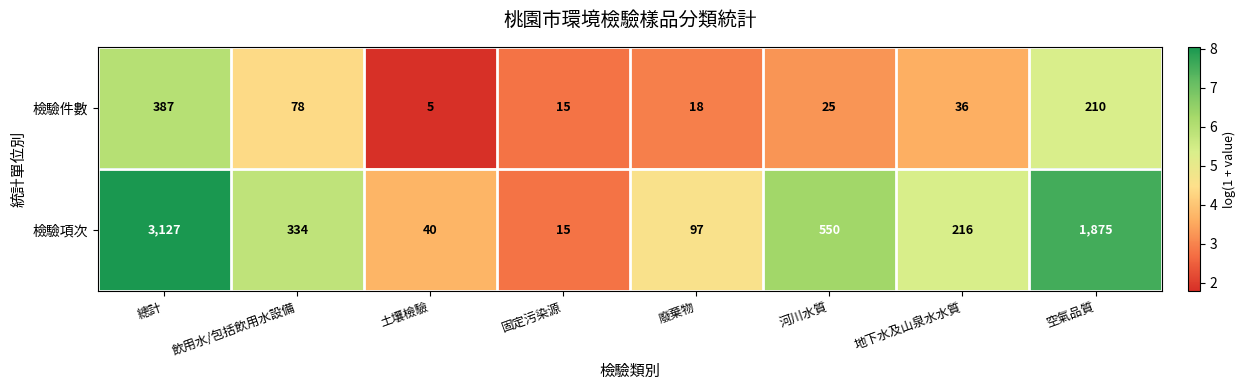

At which label is 檢驗項次 closest to 1571?

空氣品質